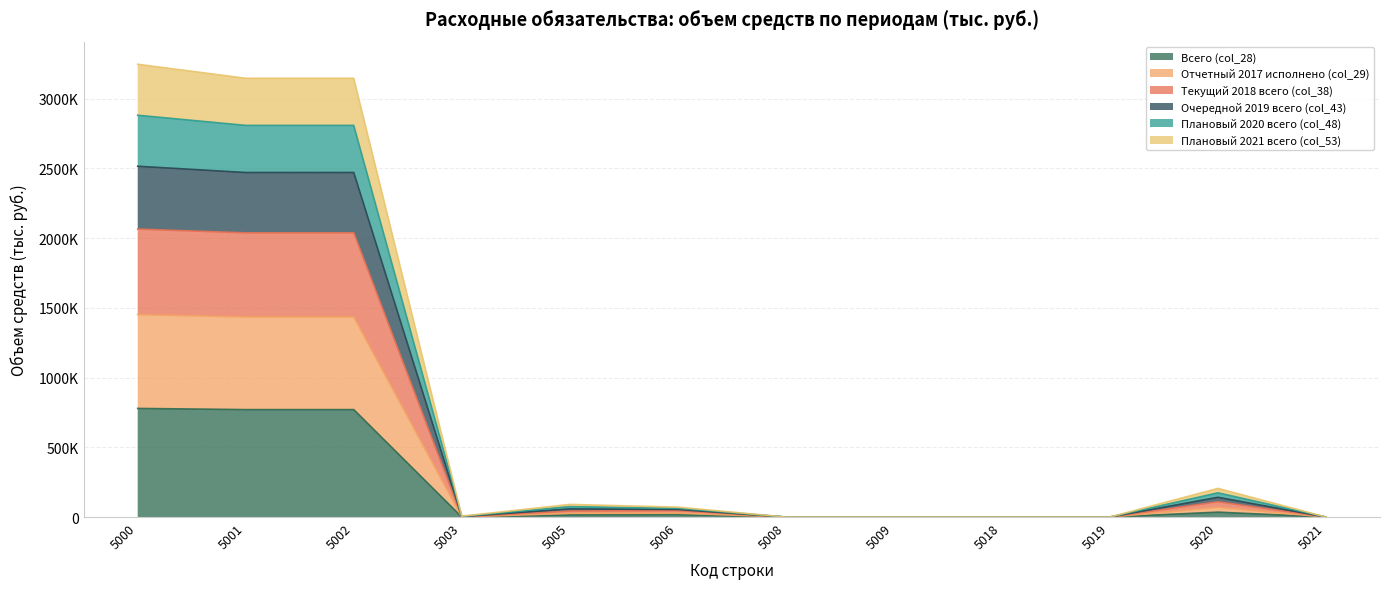

True or false: Плановый 2021 всего (col_53) and Всего (col_28) cross at least once.

False